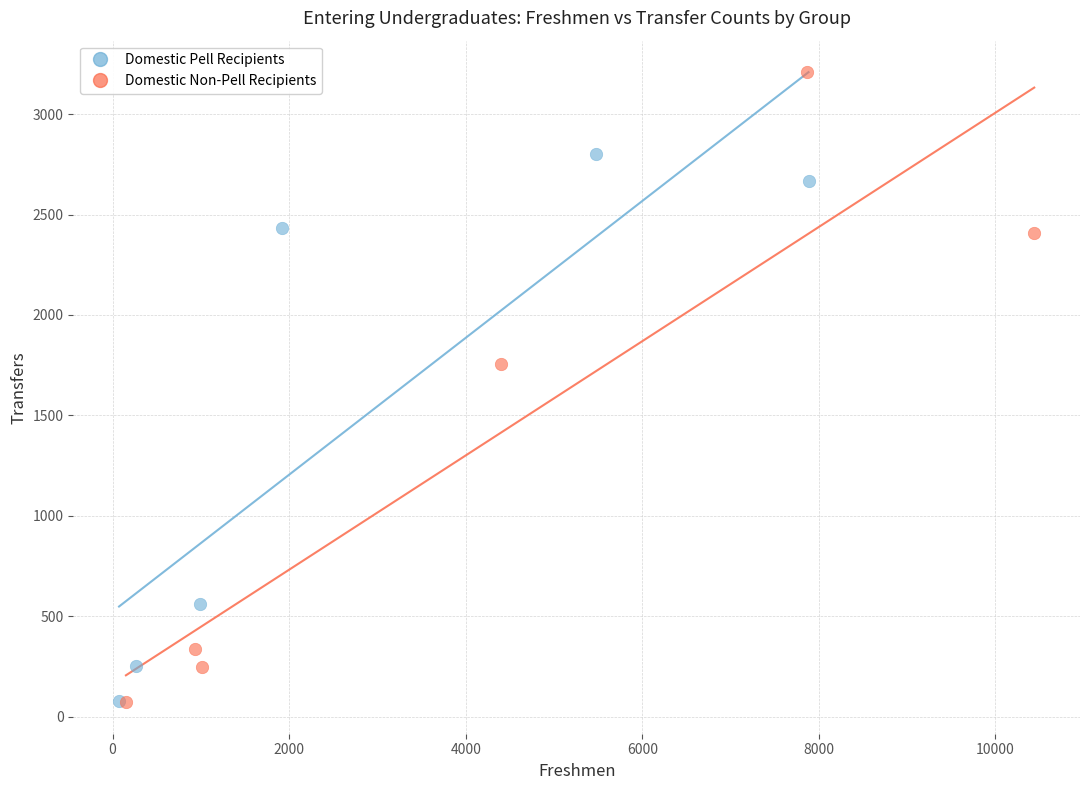

Which series contains the highest Y value?

Domestic Non-Pell Recipients